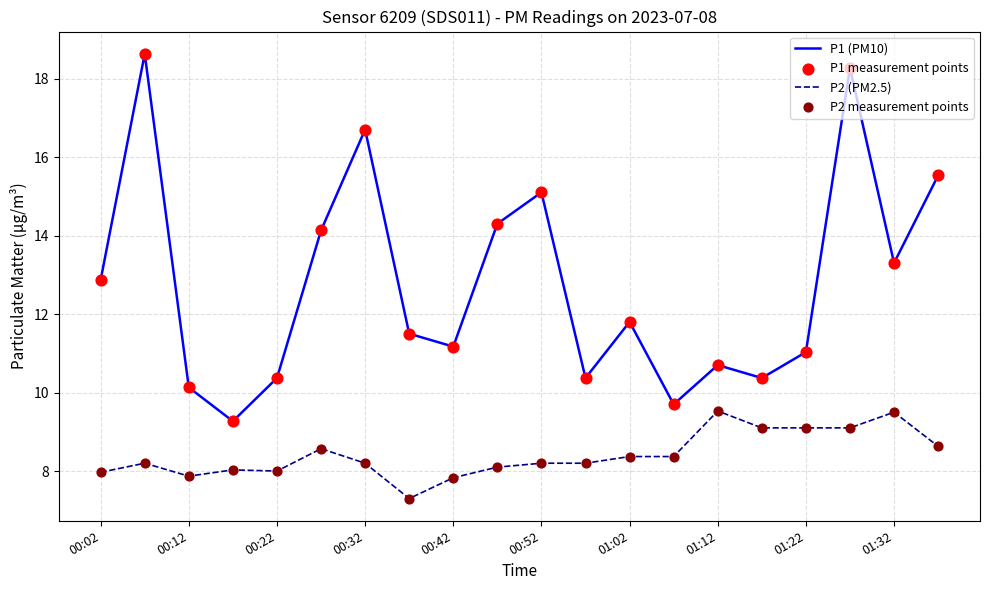

Which series has the largest total across all categories?

P1 (PM10)